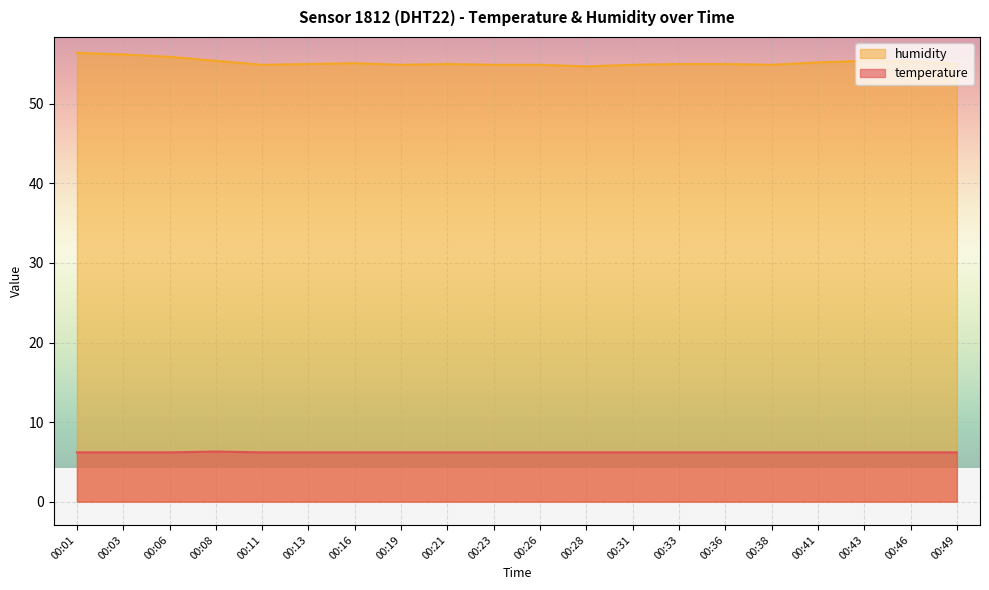

Count the number of categories in the chart.

20